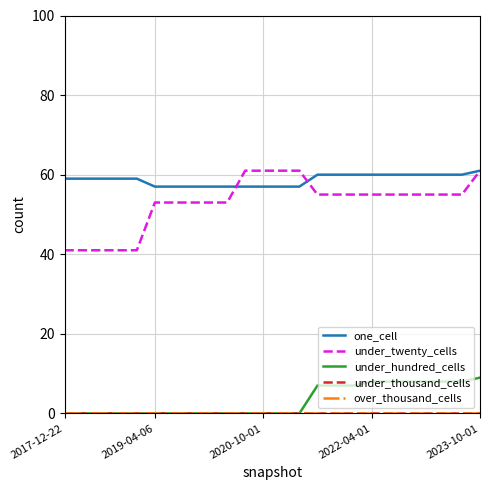

True or false: under_twenty_cells and over_thousand_cells intersect in this chart.

False